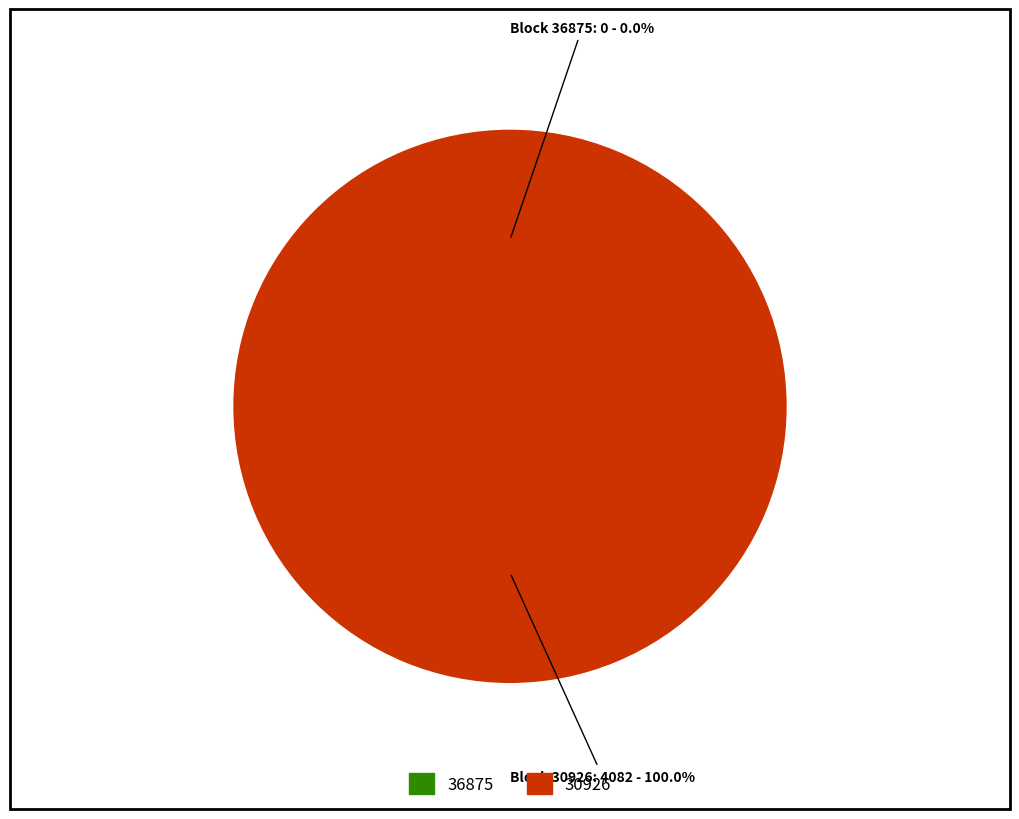

How many slices are in this pie chart?

2